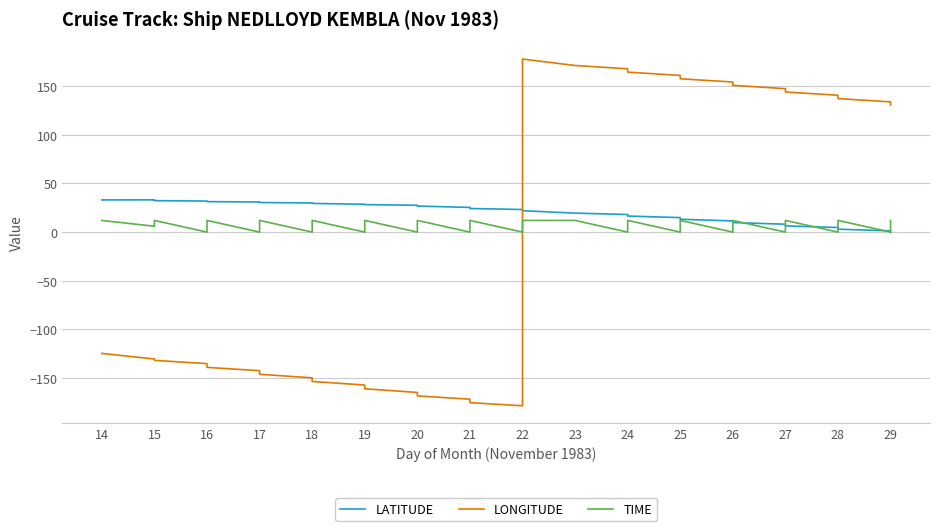

What is the difference between the highest and lowest values at 16?

164.2